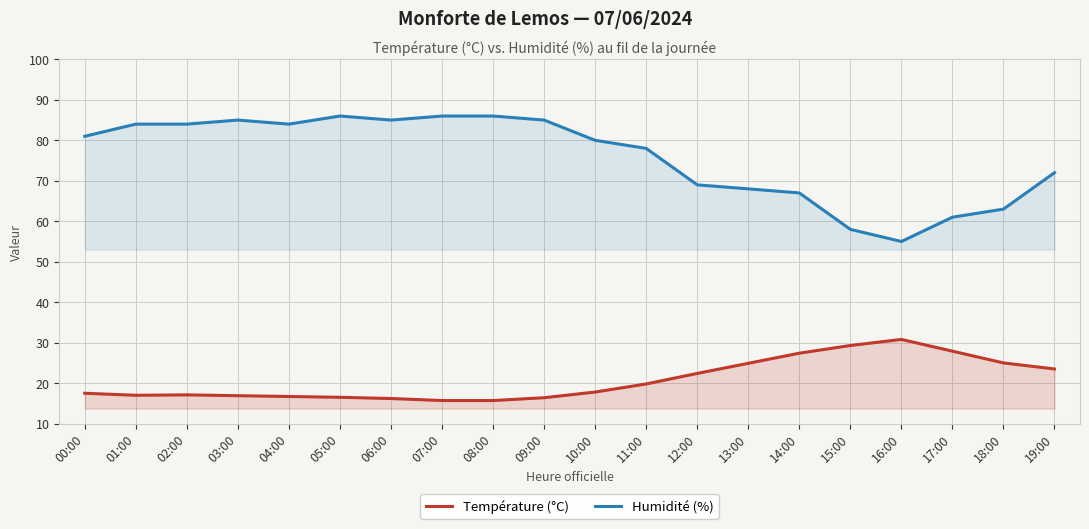

True or false: Température (°C) and Humidité (%) cross at least once.

False